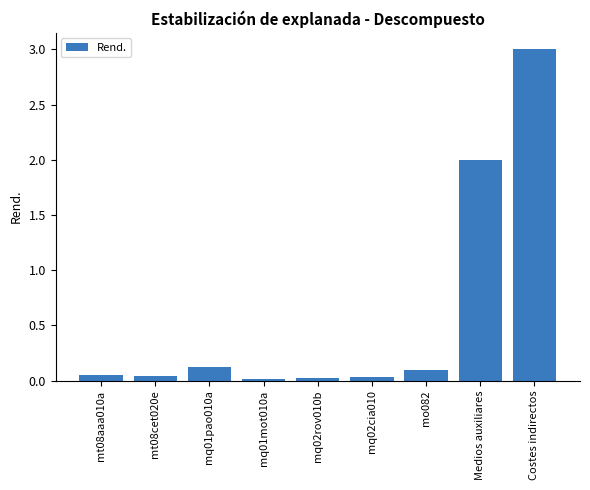

The chart shows a value of 3.0 at Costes indirectos. True or false?

True